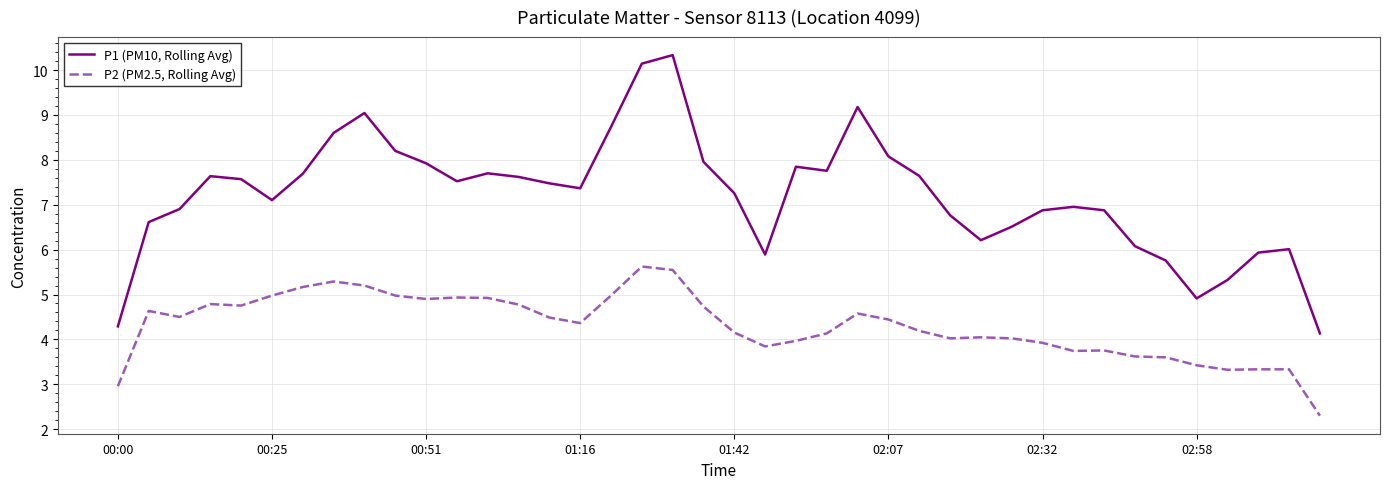

True or false: P2 (PM2.5, Rolling Avg) and P1 (PM10, Rolling Avg) intersect in this chart.

False